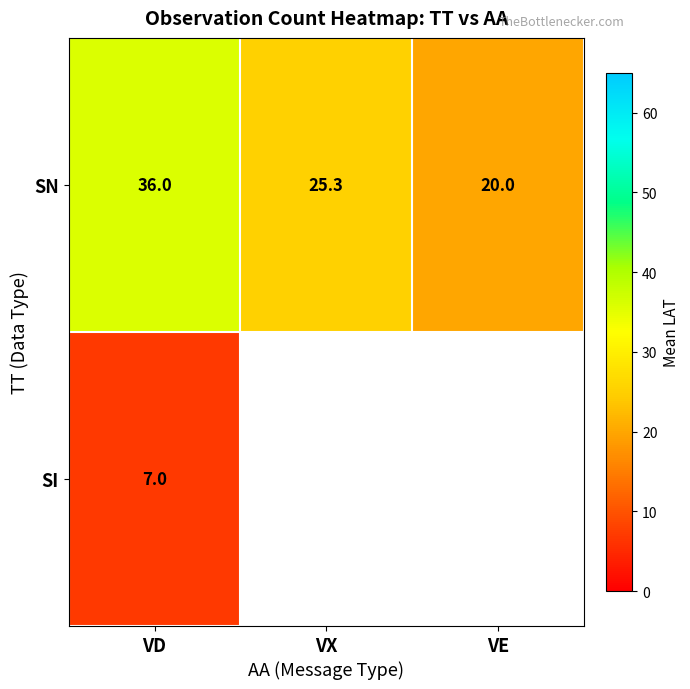

List the labels in order of SN value, largest first.

VD, VX, VE